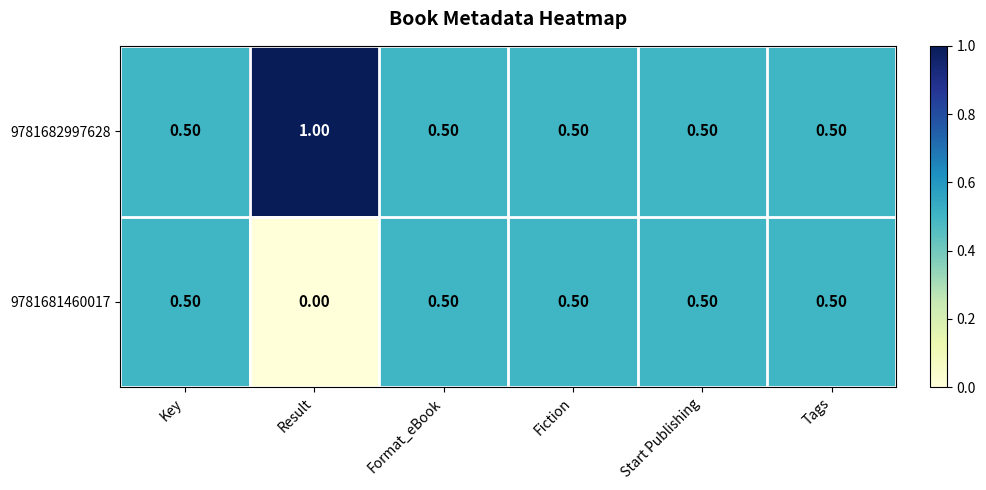

Which category has the highest value across all series?

Result